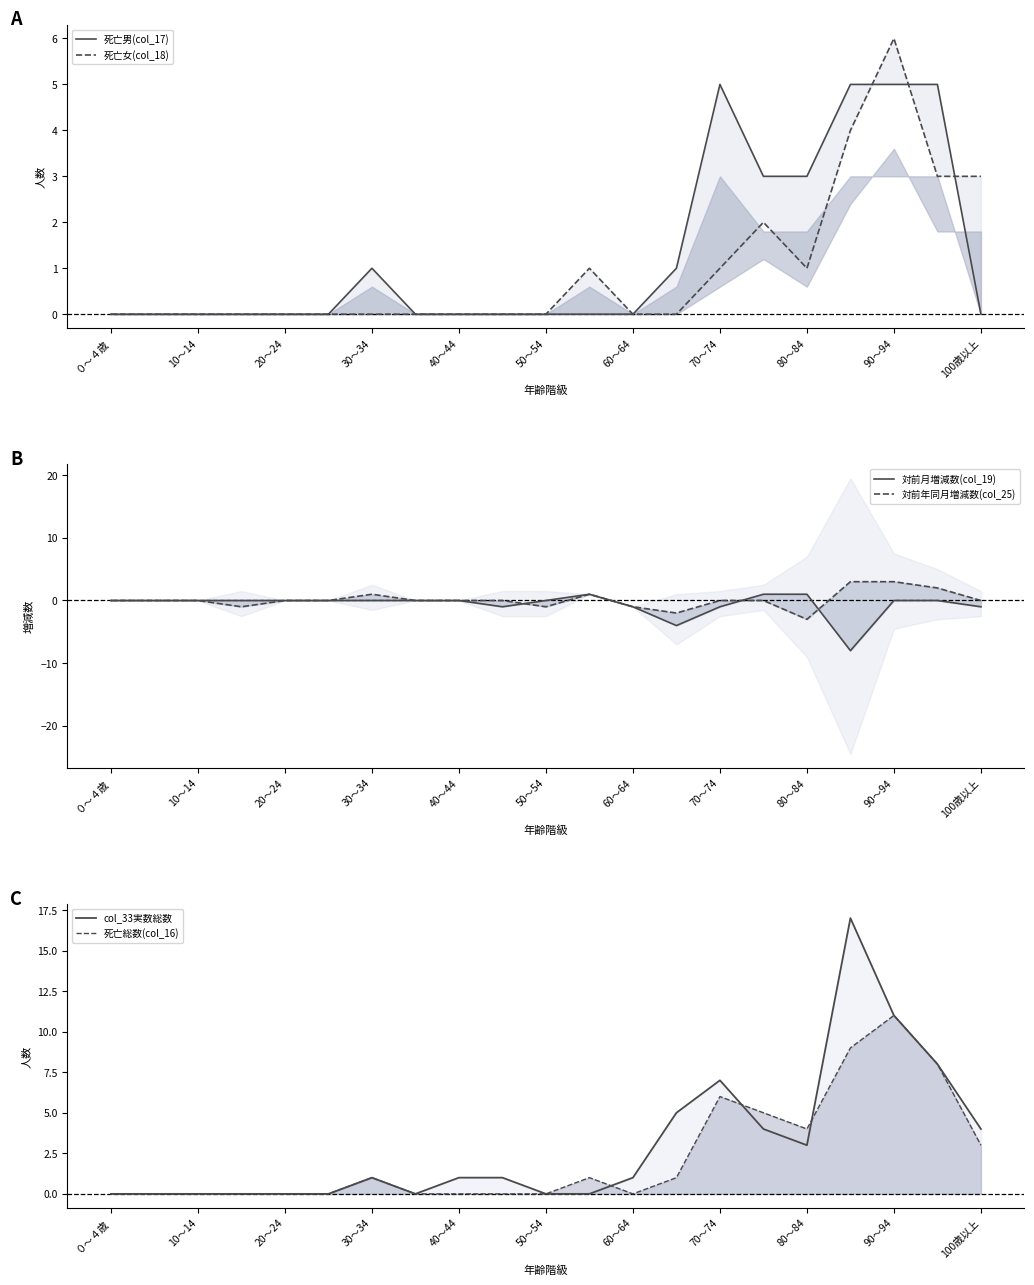

What is the sum of all 死亡男(col_17) values?

28